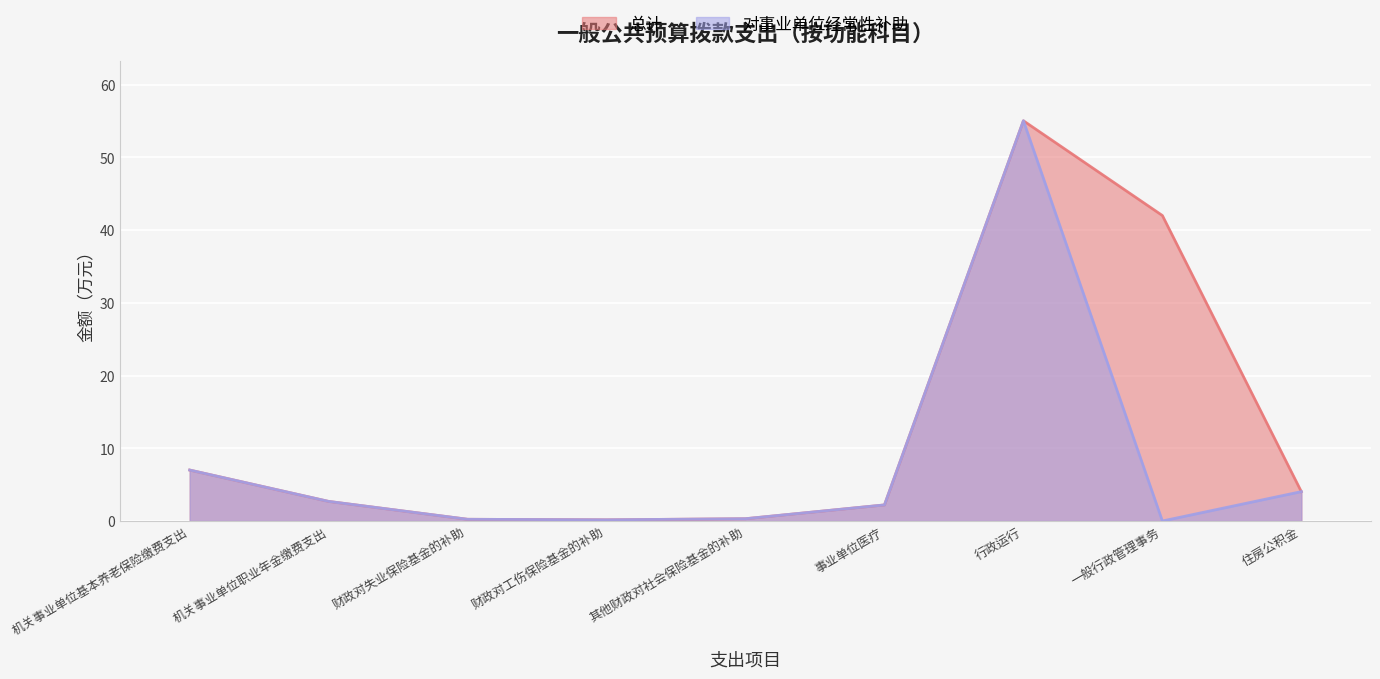

True or false: 对事业单位经常性补助 and 总计 cross at least once.

False